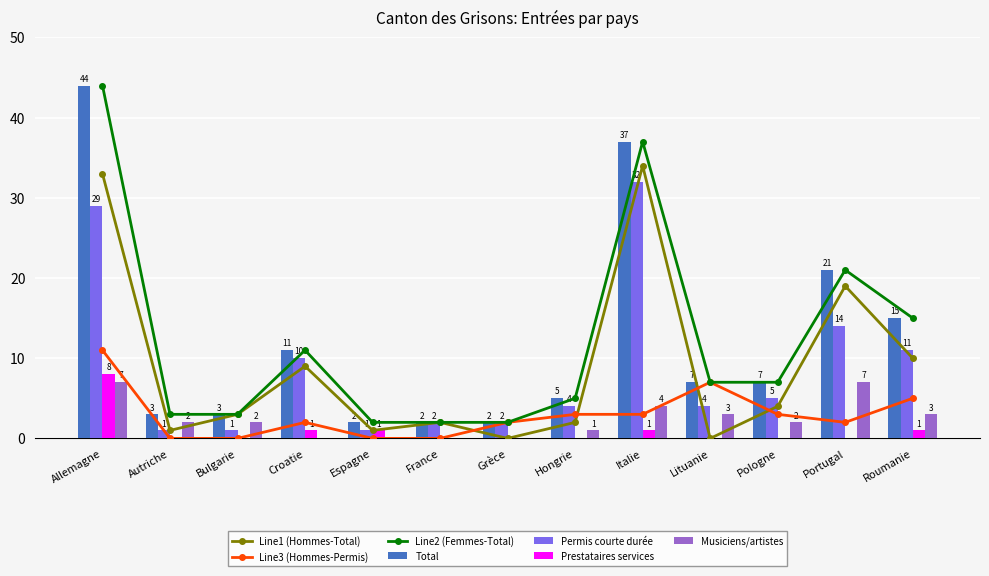

What is the maximum value for Prestataires services?

8